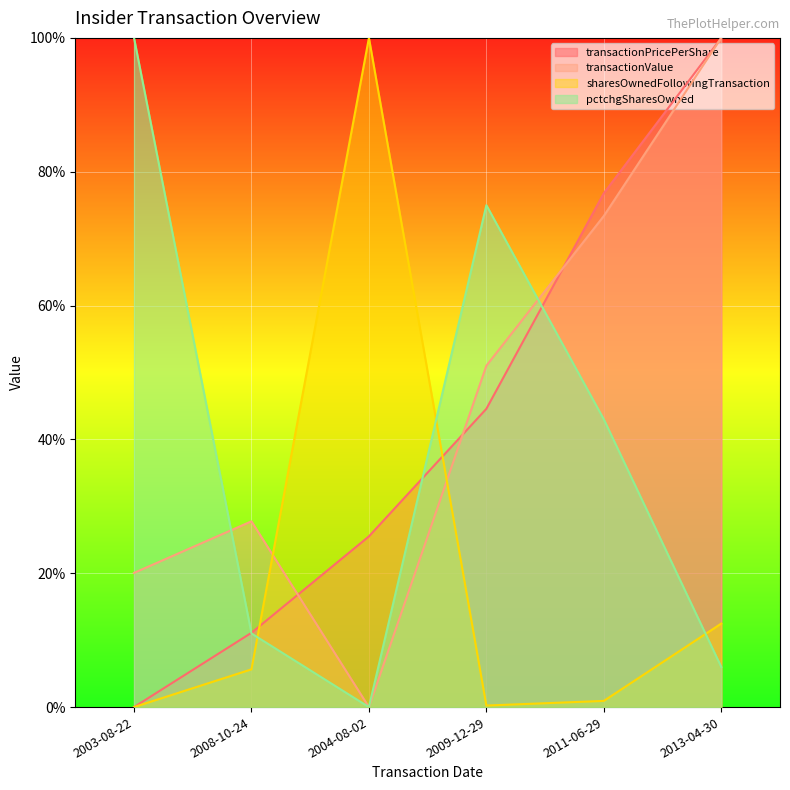

Does the chart display data point markers on the line(s)?

No